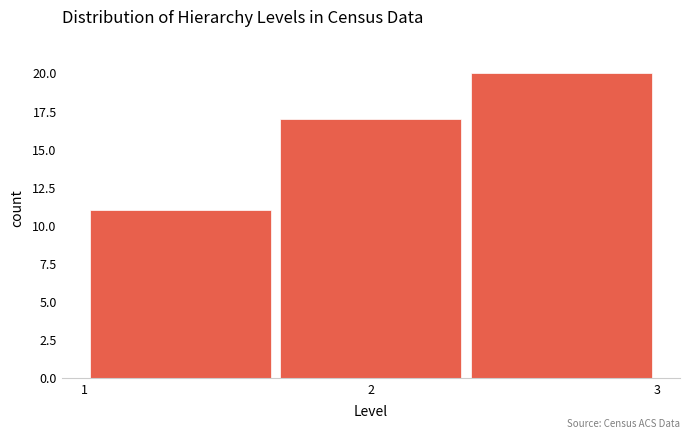

Reading left to right, transcribe this chart: for each bar, give the range it covers on the x-axis and its height. Neither the bar edges nor the heights are printed on the chart, so give them approximately, as read against the axes.

1.0 to 1.7: 11
1.7 to 2.3: 17
2.3 to 3.0: 20